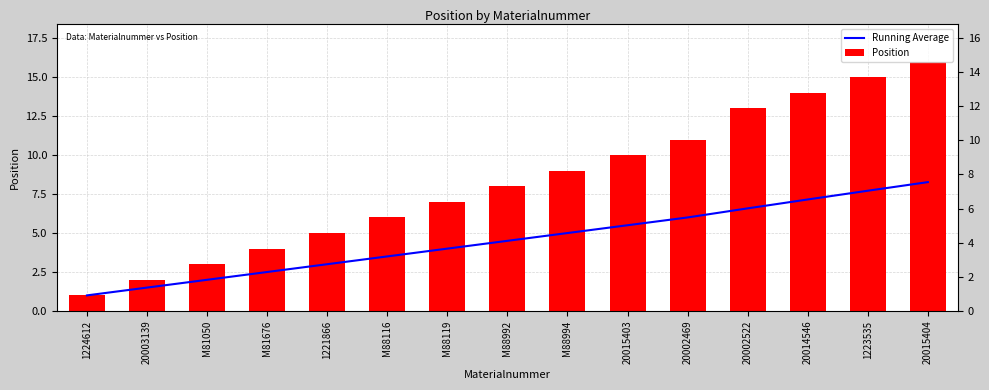

The value of Position at 1223535 is 7.4. True or false?

False